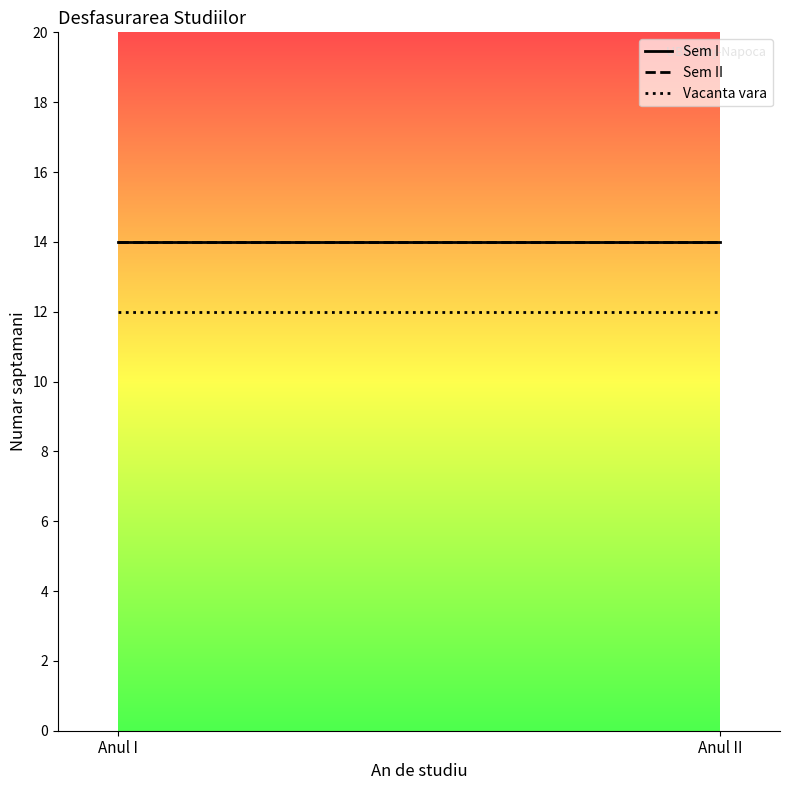

How many data points does each series have?

2